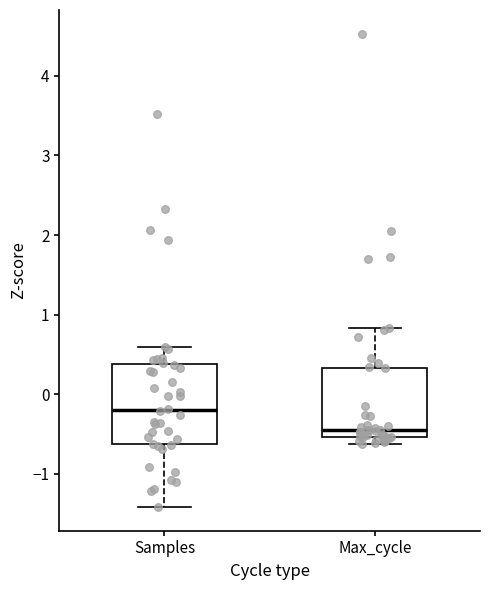

Reading left to right, read every box against the y-axis: the position of its median line, the range the box covers, and the ends of its whiskers. The values are not printed on the chart, so give them approximately, as read against the axis.

Samples: median -0.2, box -0.6 to 0.4, whiskers -1.4 to 0.6
Max_cycle: median -0.5 (just above the box's lower edge), box -0.5 to 0.3, whiskers -0.6 to 0.8